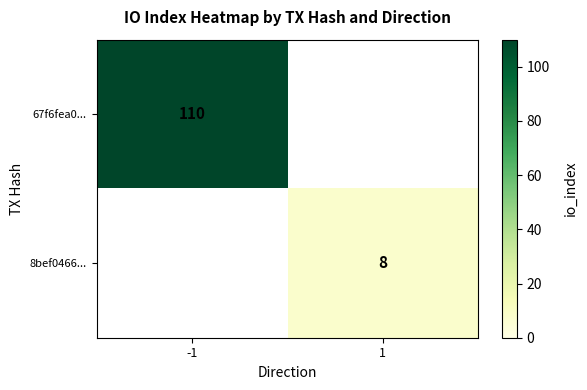

Is it true that 67f6fea0... equals 110 at -1?

True